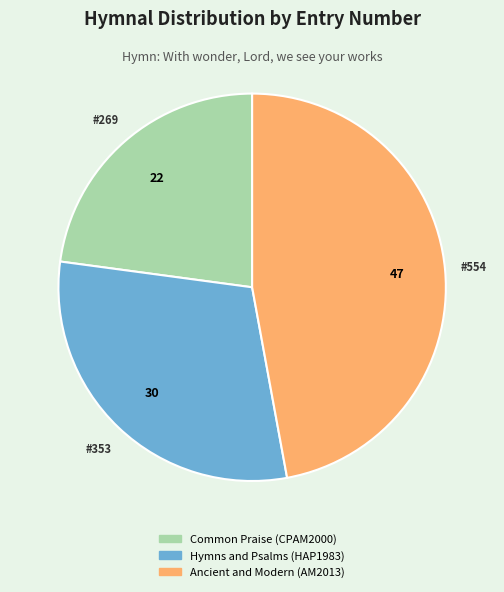

Is Ancient and Modern (AM2013) the majority of the pie?

No